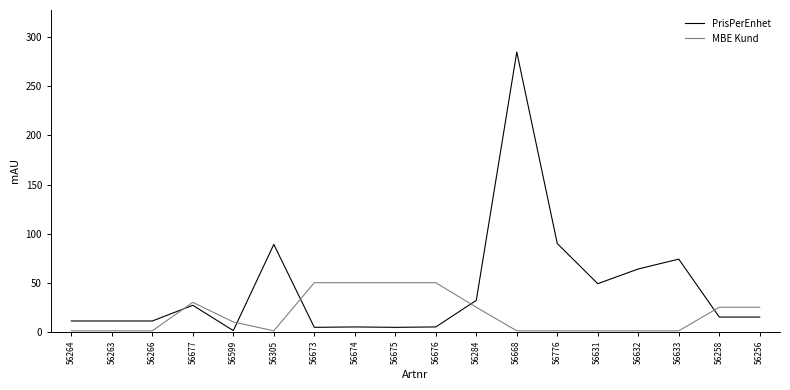

Read the PrisPerEnhet value at 56674.

4.9